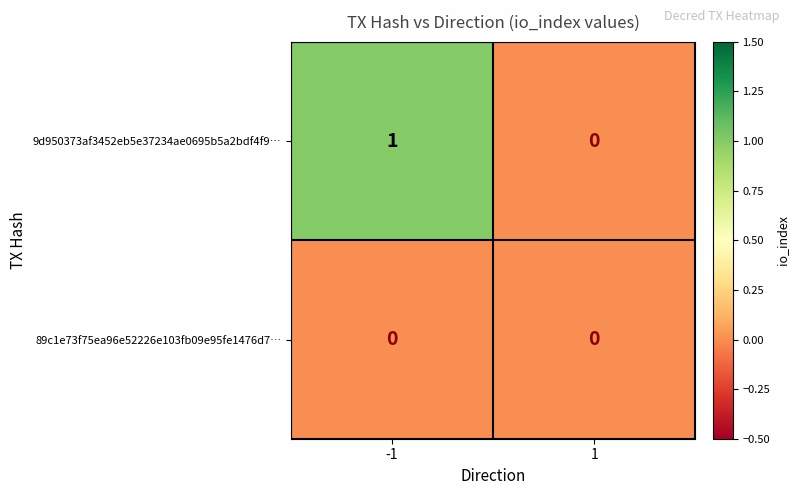

How many categories are shown in the chart?

2